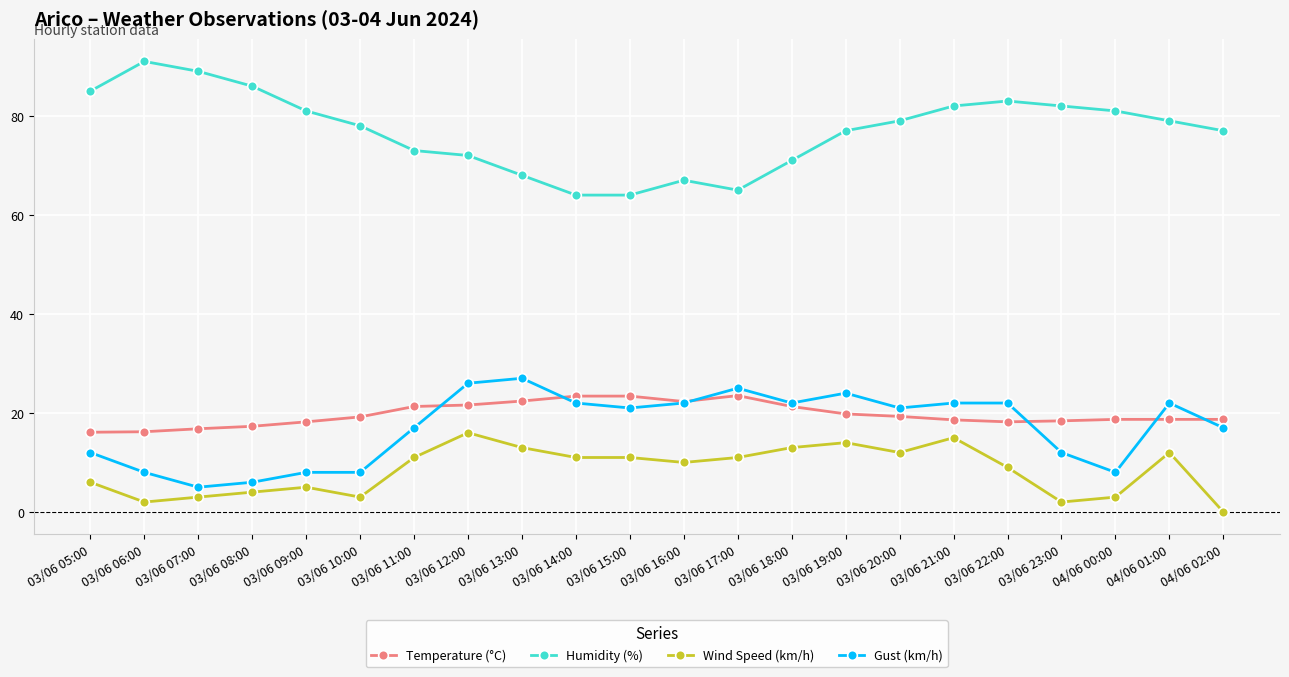

What is the value of the Humidity (%) point at the 6th from the left?

78.0